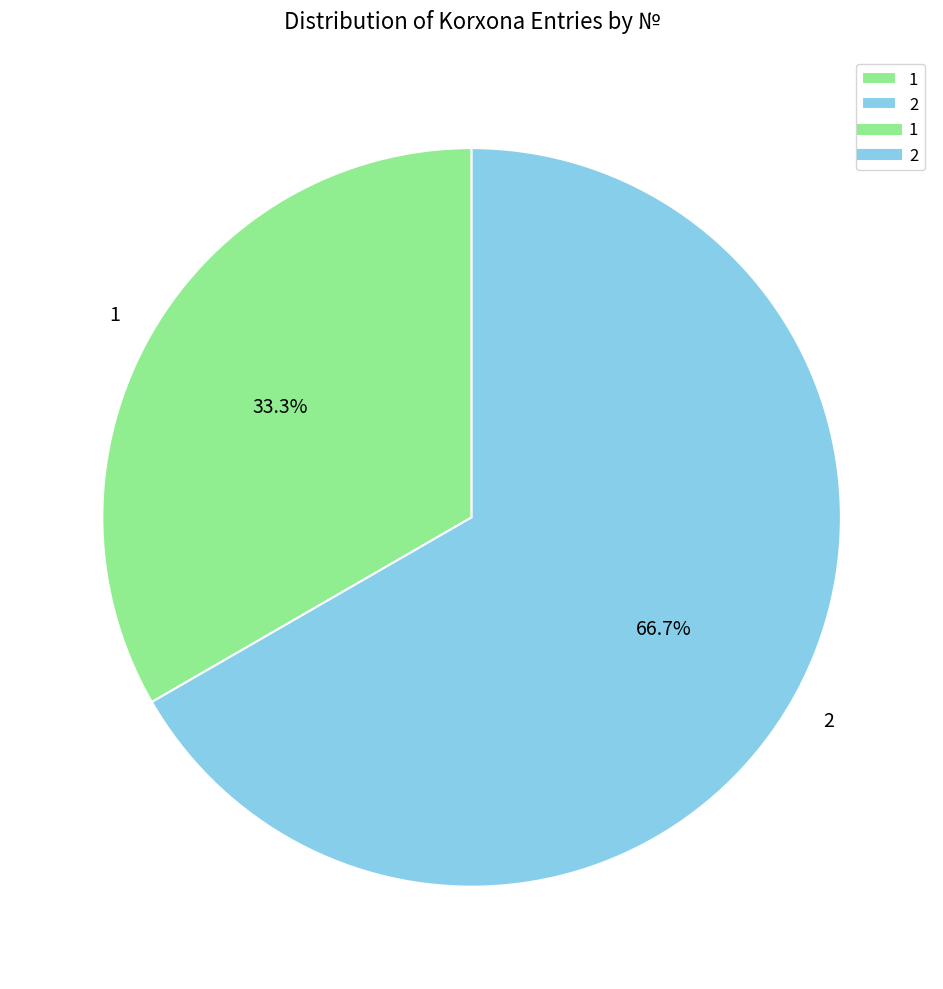

To the nearest percent, what is the difference between the 2 and 1 slice percentages?

33%